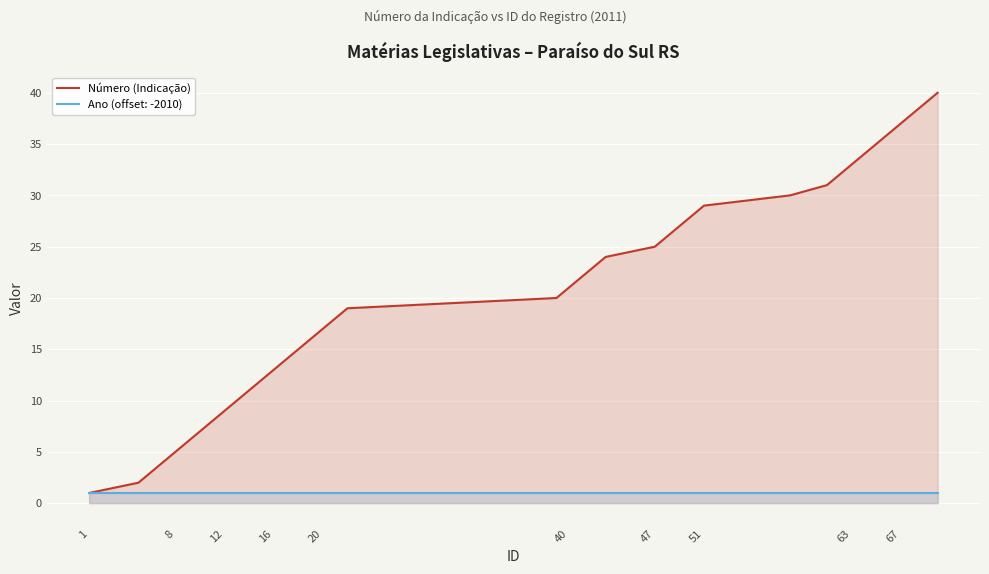

Rank the series by their average value, from highest to lowest.

Número (Indicação), Ano (offset: -2010)